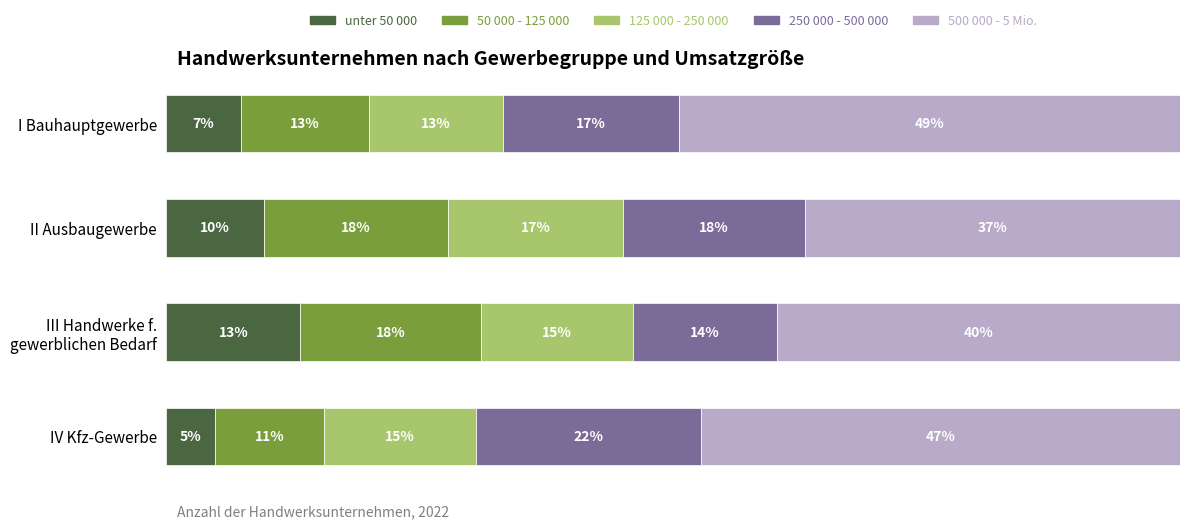

What are all the series names shown in the legend?

unter 50 000, 50 000 - 125 000, 125 000 - 250 000, 250 000 - 500 000, 500 000 - 5 Mio.